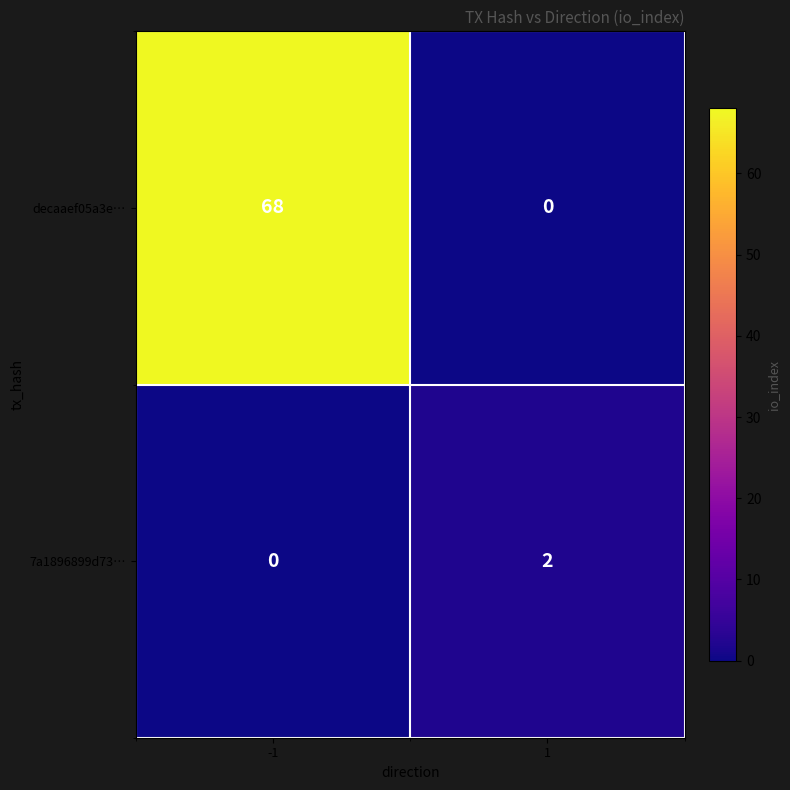

What is the maximum value shown in the chart?

68